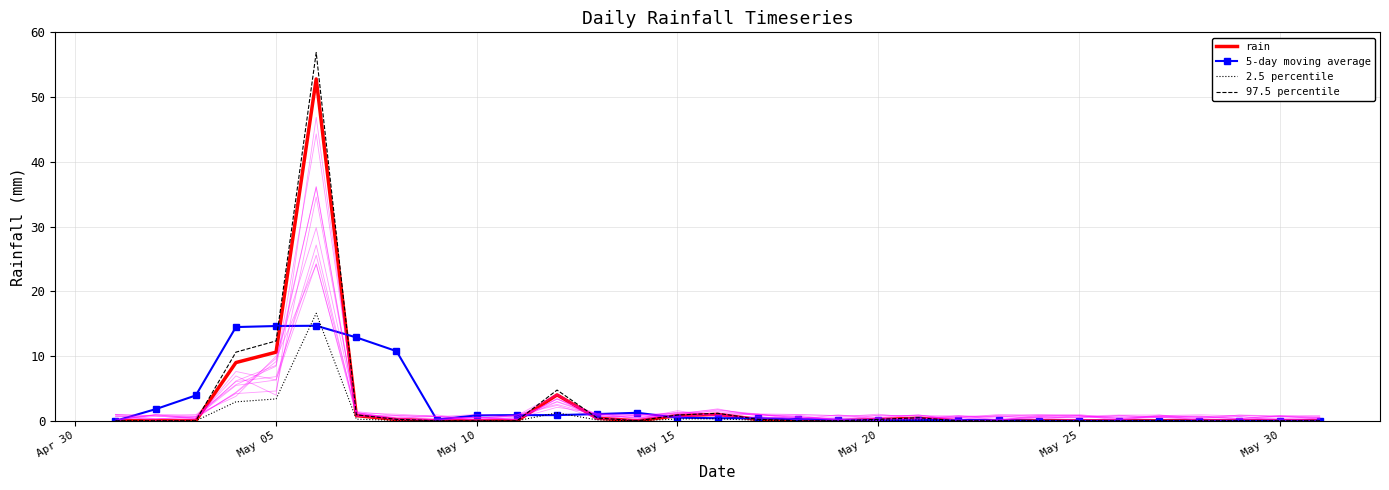

How many times do 5-day moving average and 97.5 percentile cross each other?

8